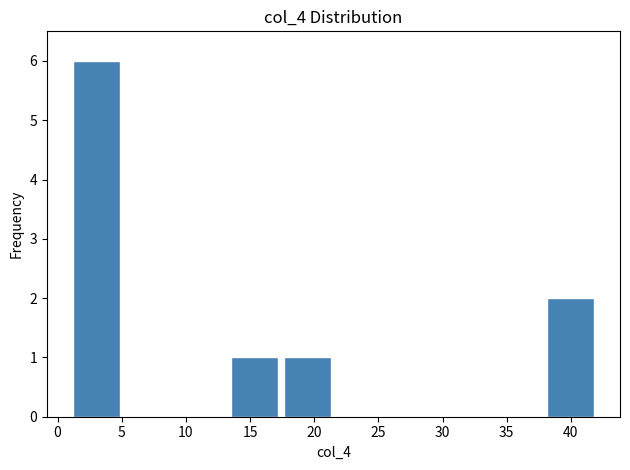

Over which range of the x-axis is the bar tallest?

1.0 to 5.1